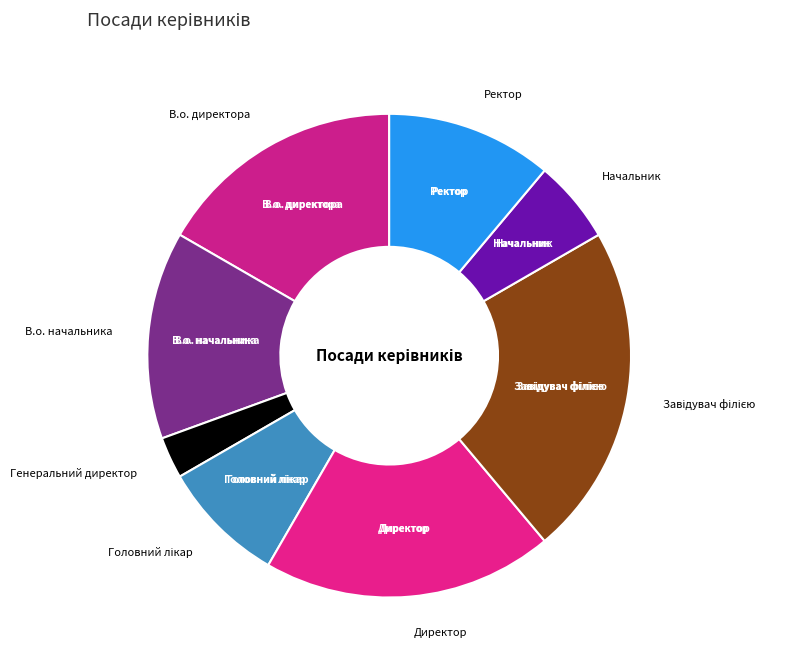

The Ректор slice represents 11% of the pie. True or false?

True